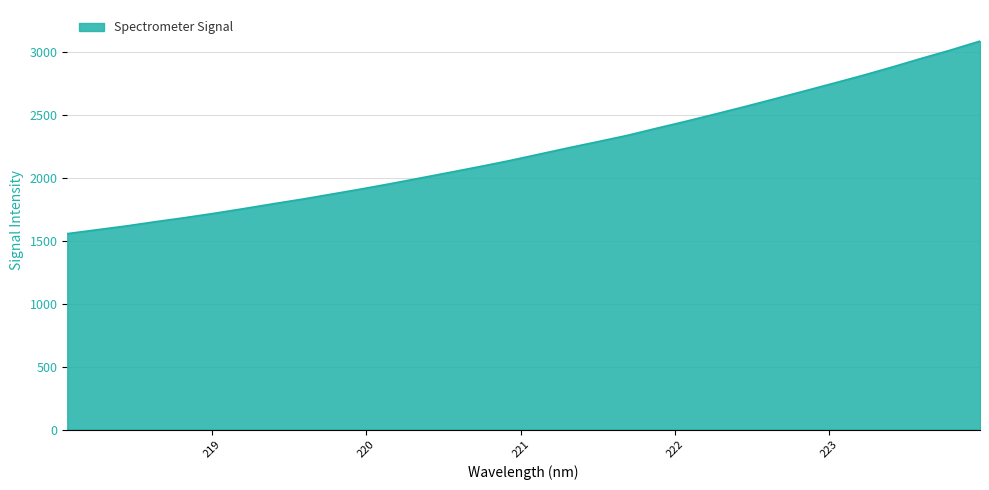

What is the difference between the maximum and minimum values?

1529.0